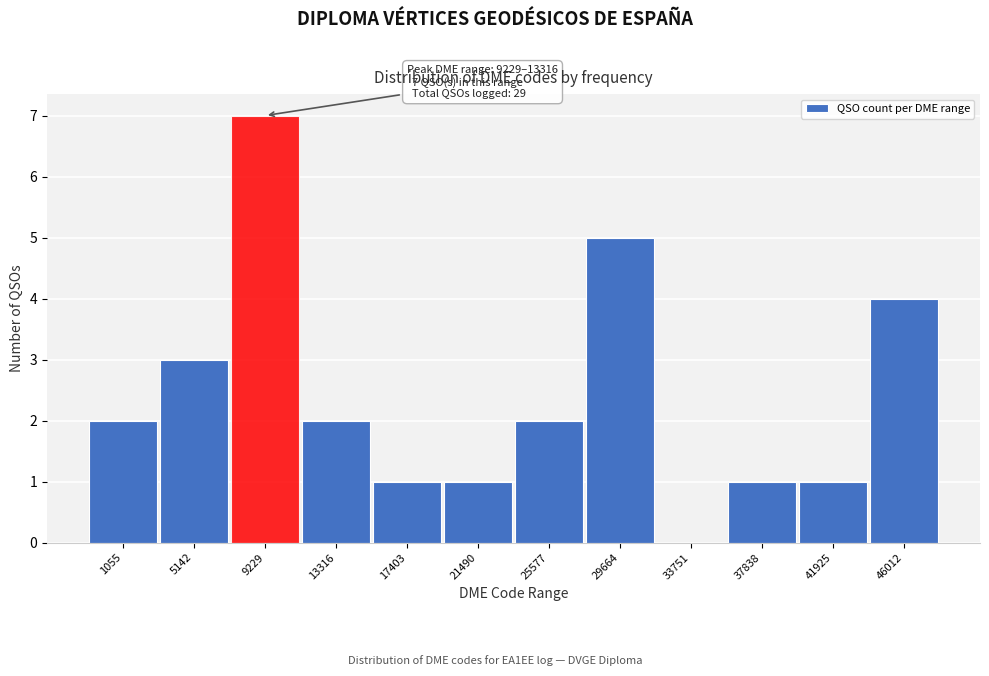

Reading left to right, extract all data points from this chart.

1055=2	5142=3	9229=7	13316=2	17403=1	21490=1	25577=2	29664=5	33751=0	37838=1	41925=1	46012=4